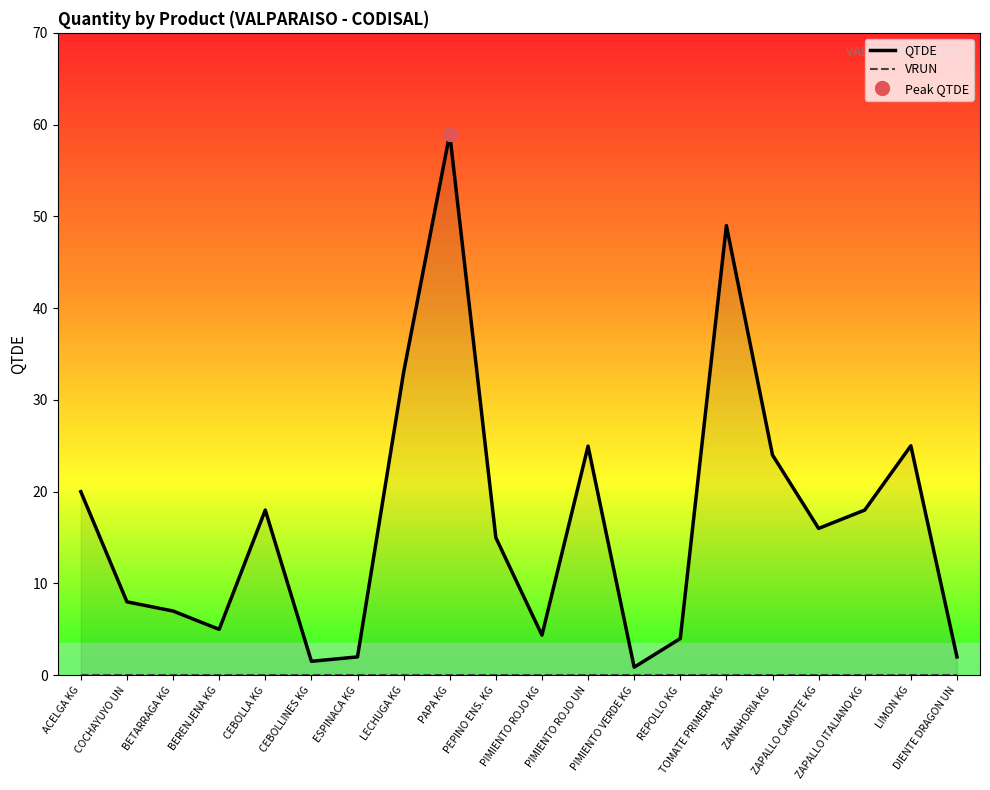

List the series in order of their overall mean, highest first.

QTDE, VRUN